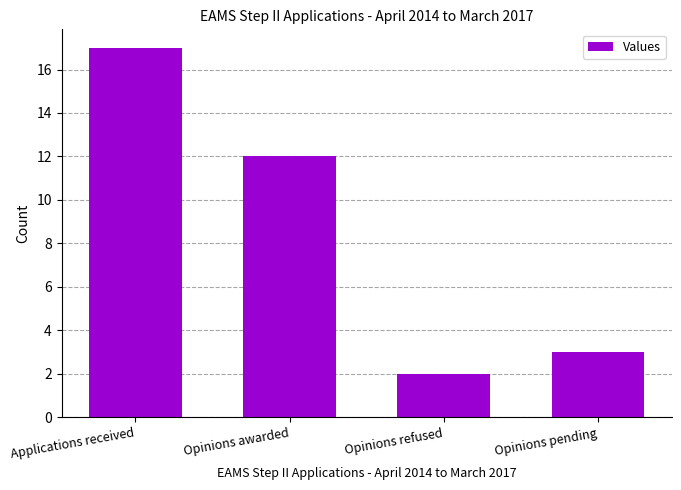

Which label corresponds to the largest value in the chart?

Applications received